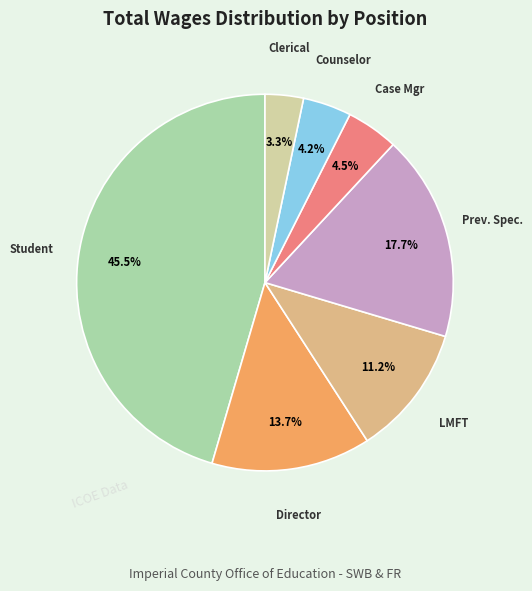

Does any single category account for the majority?

No